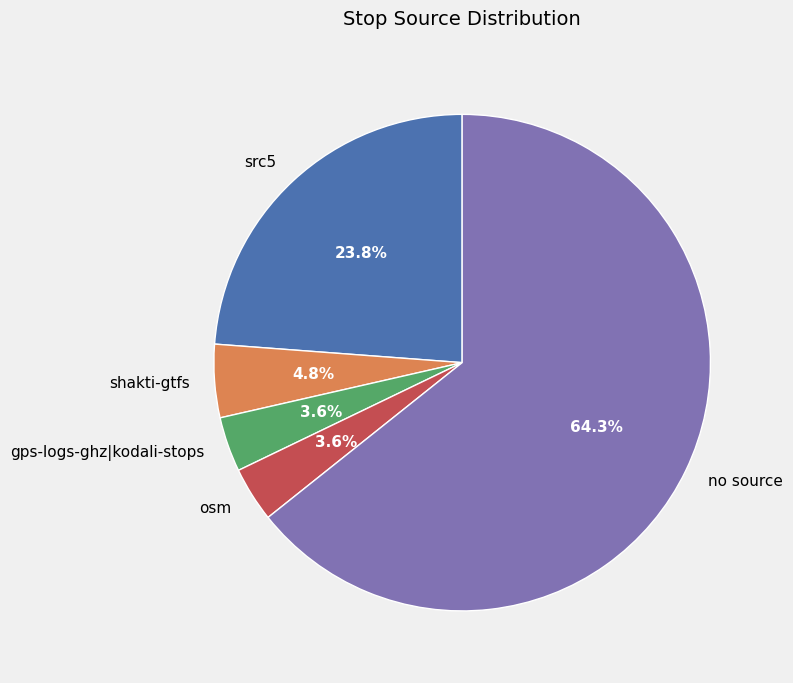

How many slices are in this pie chart?

5